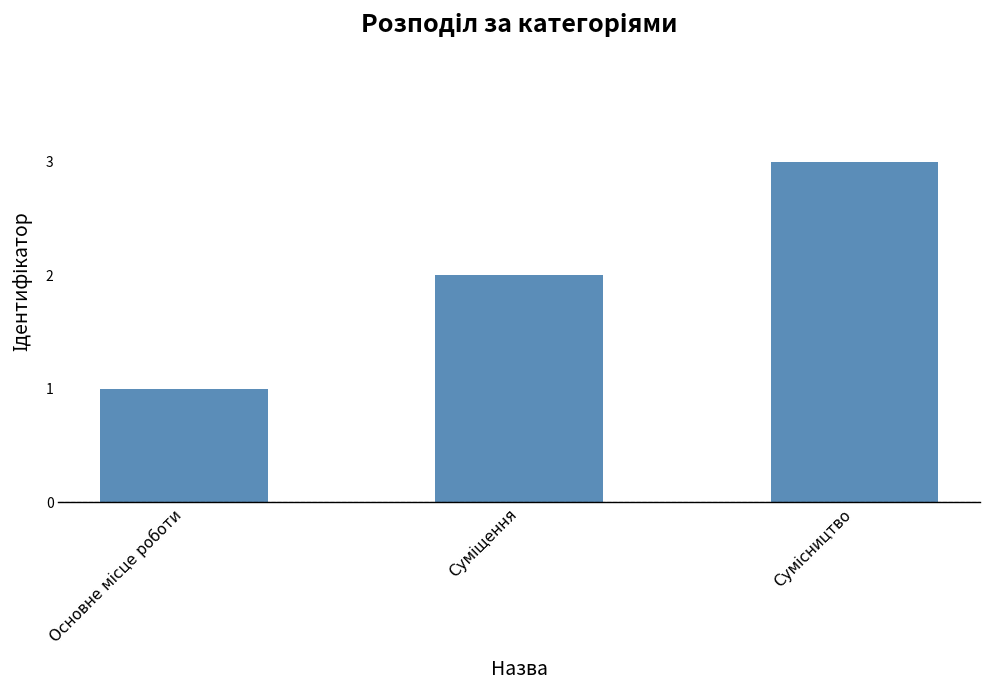

What is the maximum value shown in the chart?

3